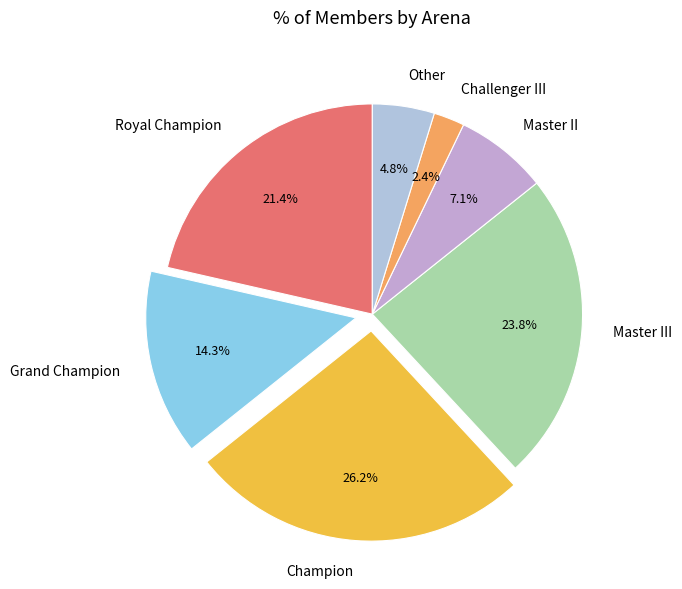

To the nearest percent, what portion does Challenger III represent?

2%